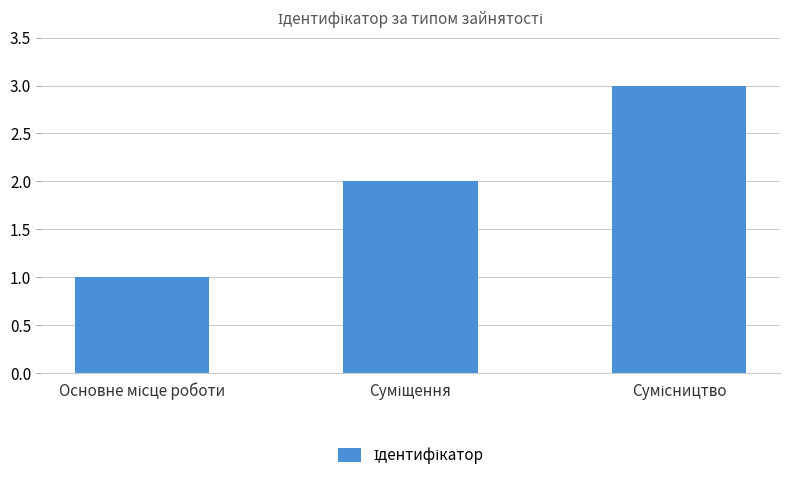

What is the greatest value displayed?

3